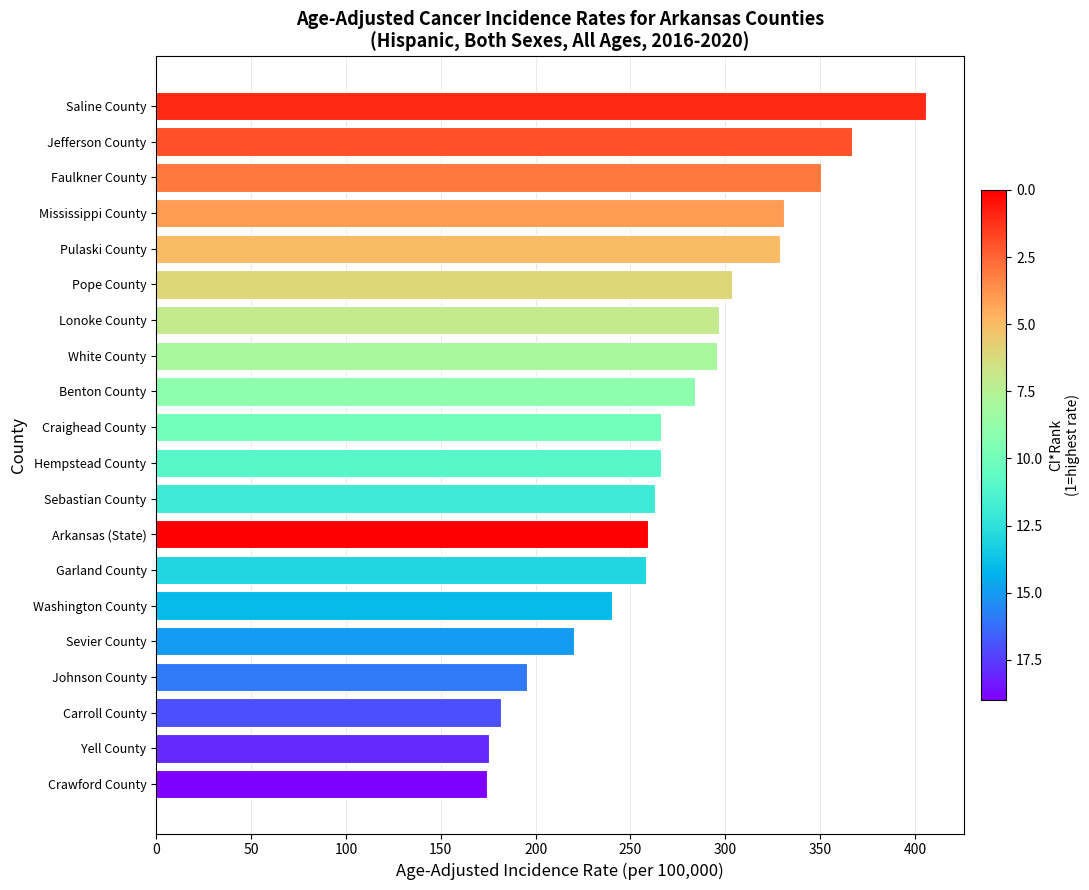

Which category has the highest value across all series?

Saline County